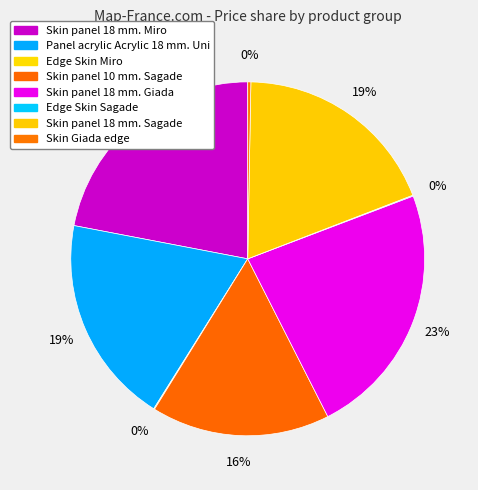

How much of the chart is everything except Edge Skin Miro?

99.9%